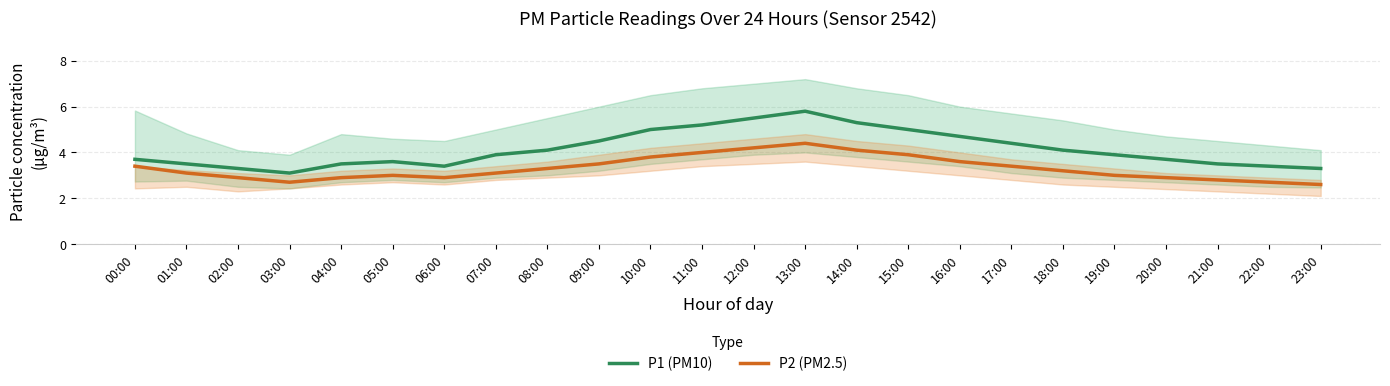

True or false: P2 (PM2.5) and P1 (PM10) cross at least once.

False